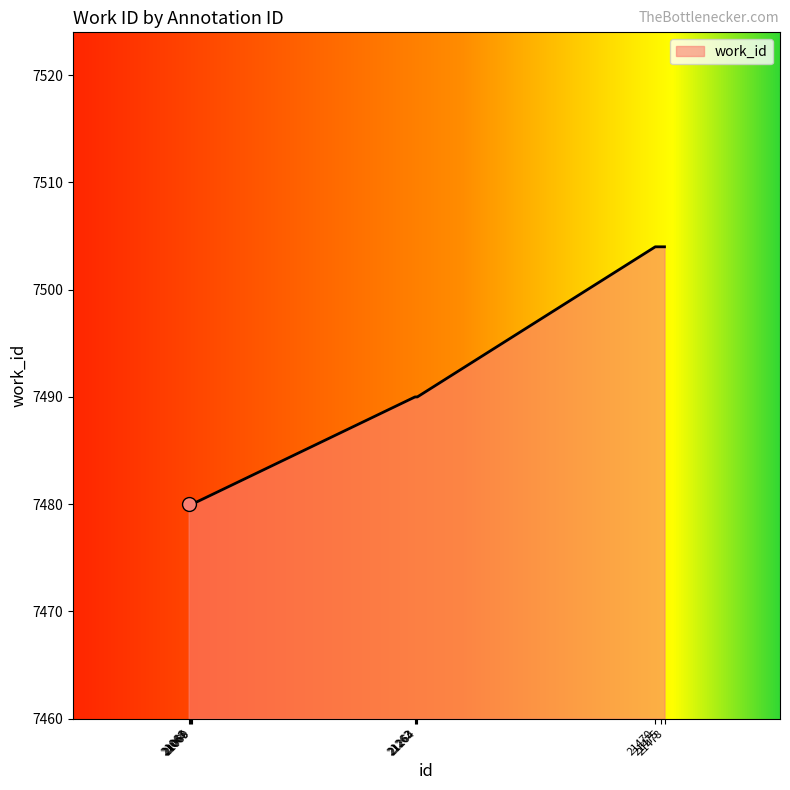

How many lines are shown in the chart?

1